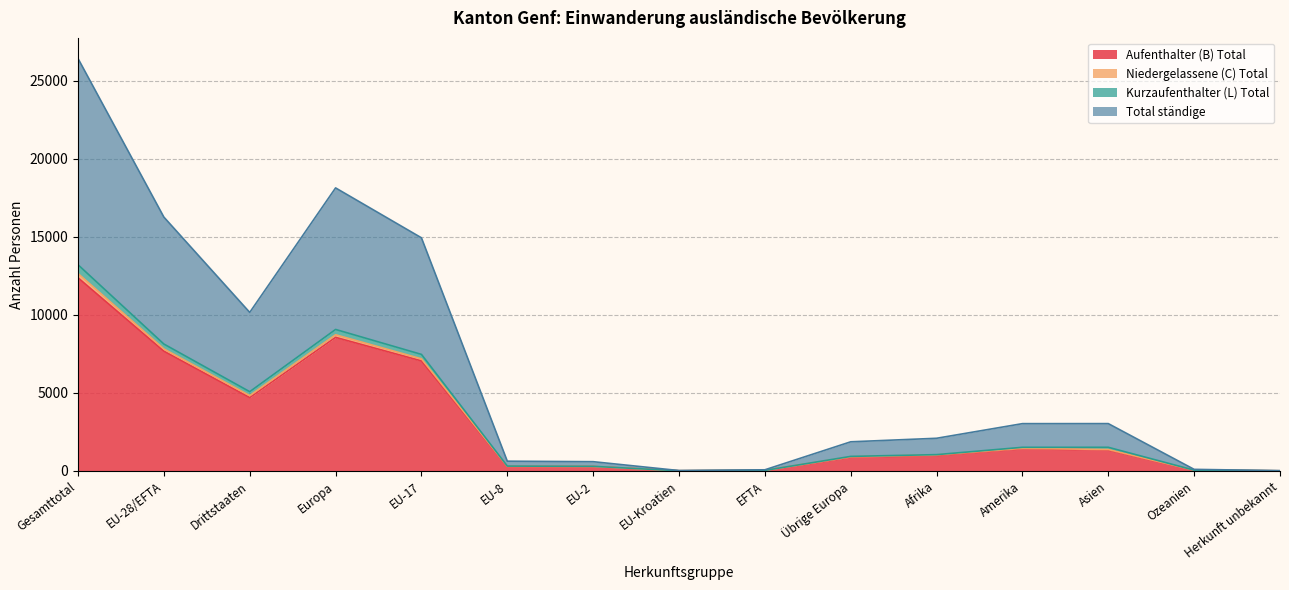

What is the difference between the highest and lowest values at EU-Kroatien?

14